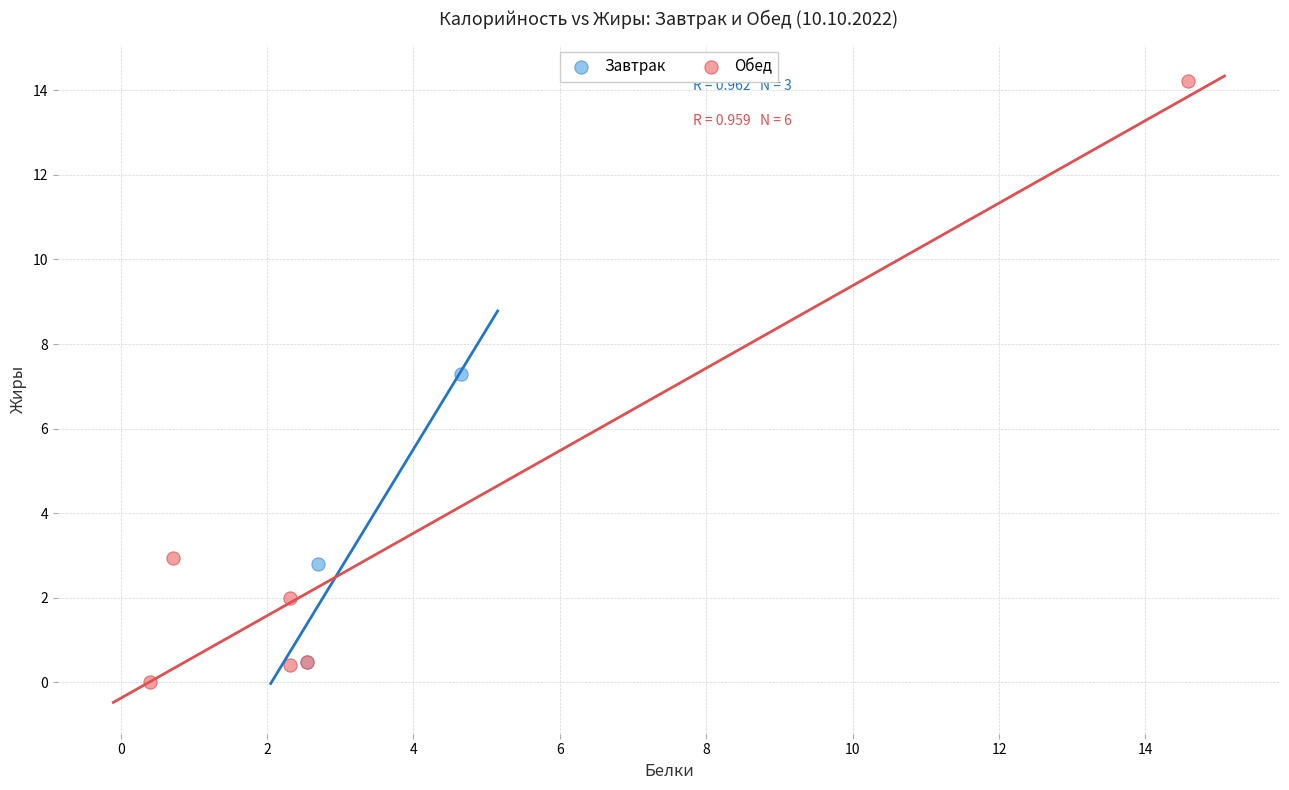

Which series reaches the maximum Y coordinate?

Обед